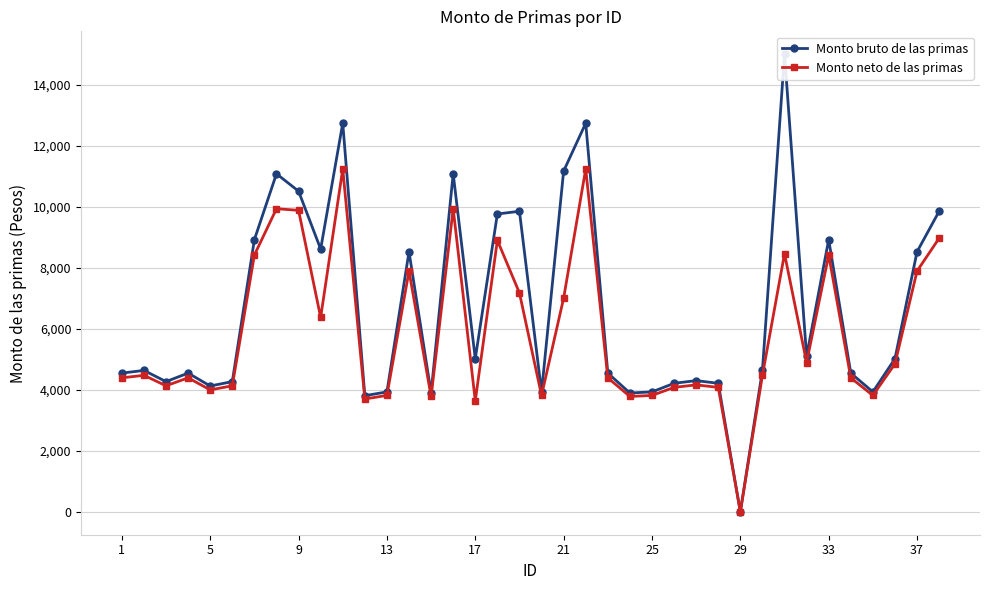

True or false: Monto neto de las primas has more than 0 interior local peaks.

True